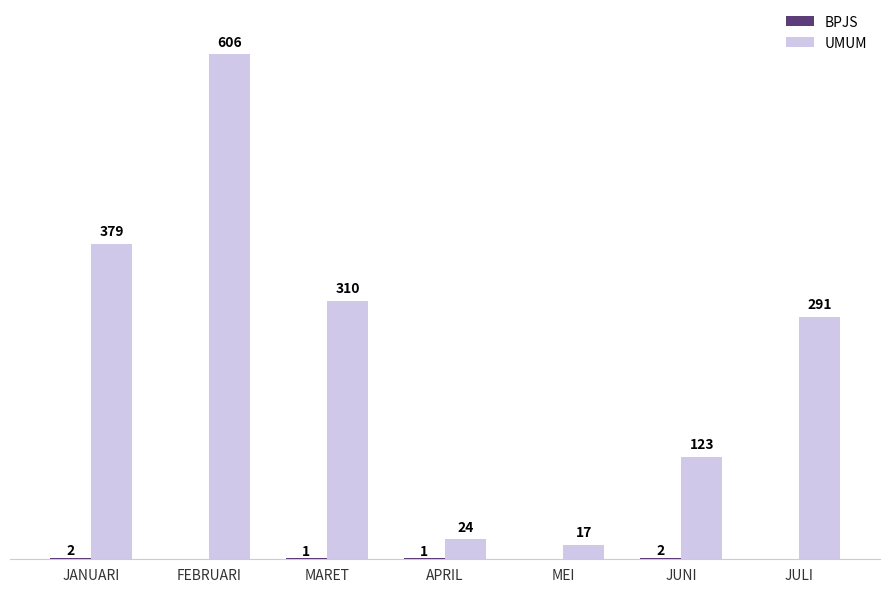

At which category is the sum across all series the highest?

FEBRUARI